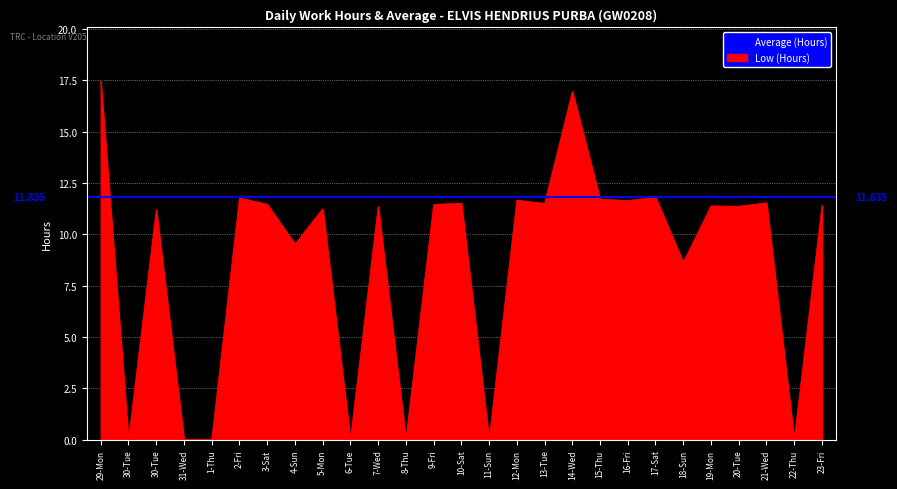

The chart shows a value of 11.4 at 19-Mon. True or false?

True